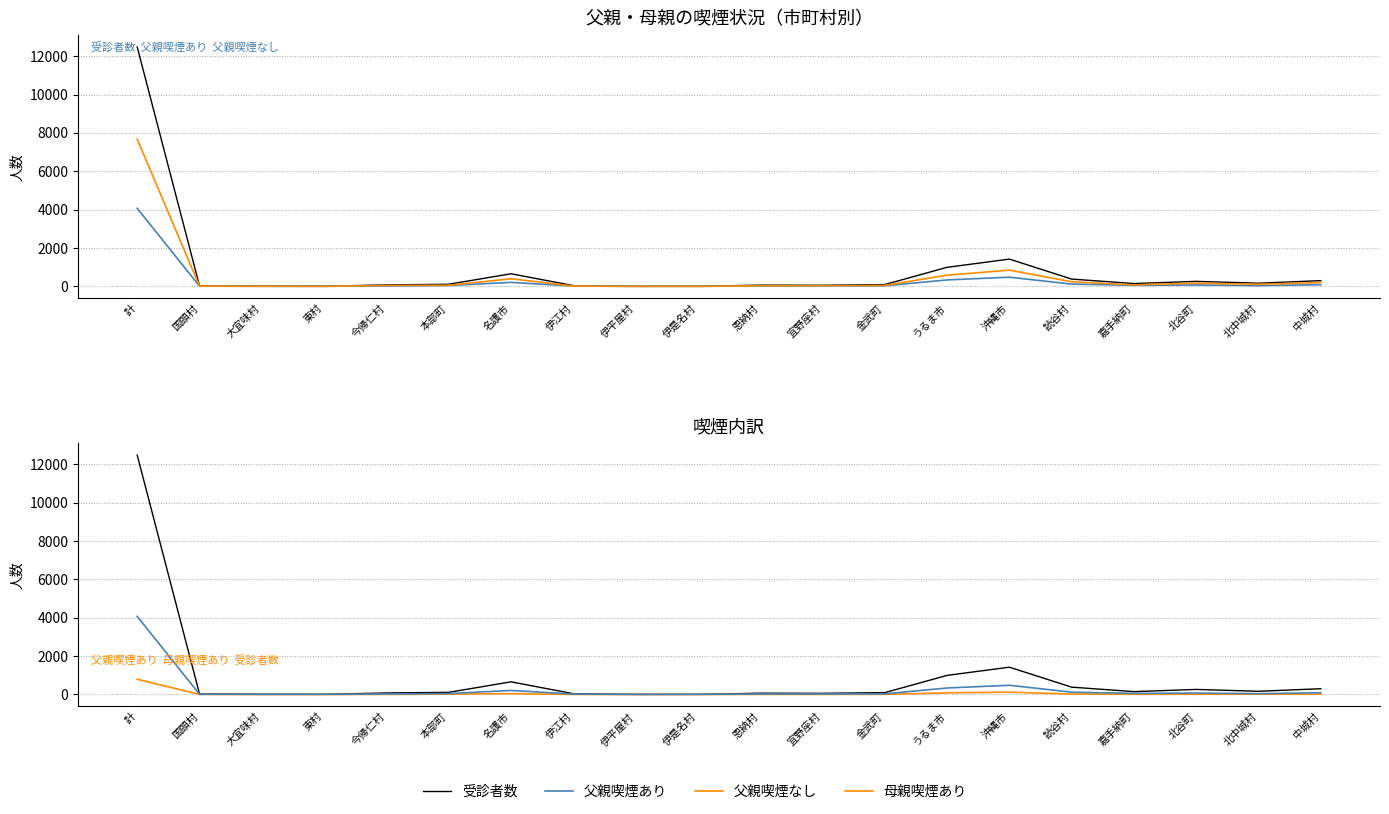

What is the sum of all 父親喫煙あり values?

5695